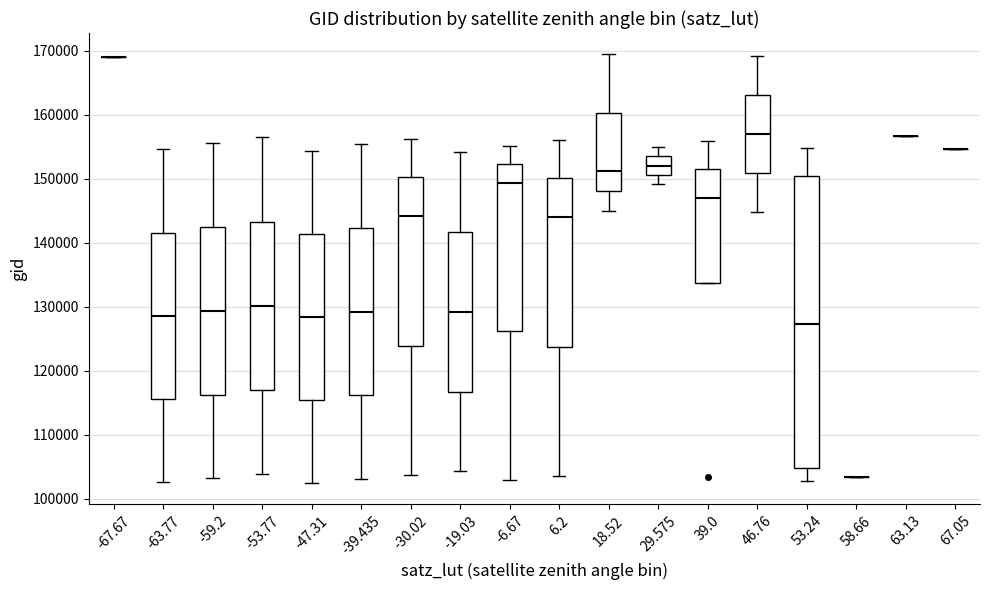

Reading left to right, read every box against the y-axis: the position of its median line, the range the box covers, and the ends of its whiskers. The values are not printed on the chart, so give them approximately, as read against the axis.

-67.67: box collapsed to a line at 169000, whiskers 169000 to 169000
-63.77: median 129000, box 116000 to 142000, whiskers 103000 to 155000
-59.2: median 129000, box 116000 to 142000, whiskers 103000 to 156000
-53.77: median 130000, box 117000 to 143000, whiskers 104000 to 156000
-47.31: median 128000, box 115000 to 141000, whiskers 102000 to 154000
-39.435: median 129000, box 116000 to 142000, whiskers 103000 to 155000
-30.02: median 144000, box 124000 to 150000, whiskers 104000 to 156000
-19.03: median 129000, box 117000 to 142000, whiskers 104000 to 154000
-6.67: median 149000, box 126000 to 152000, whiskers 103000 to 155000
6.2: median 144000, box 124000 to 150000, whiskers 104000 to 156000
18.52: median 151000, box 148000 to 160000, whiskers 145000 to 169000
29.575: median 152000, box 151000 to 154000, whiskers 149000 to 155000
39.0: median 147000, box 134000 to 152000, whiskers 134000 to 156000
46.76: median 157000, box 151000 to 163000, whiskers 145000 to 169000
53.24: median 127000, box 105000 to 150000, whiskers 103000 to 155000
58.66: box collapsed to a line at 103000, whiskers 103000 to 103000
63.13: box collapsed to a line at 157000, whiskers 157000 to 157000
67.05: box collapsed to a line at 155000, whiskers 155000 to 155000